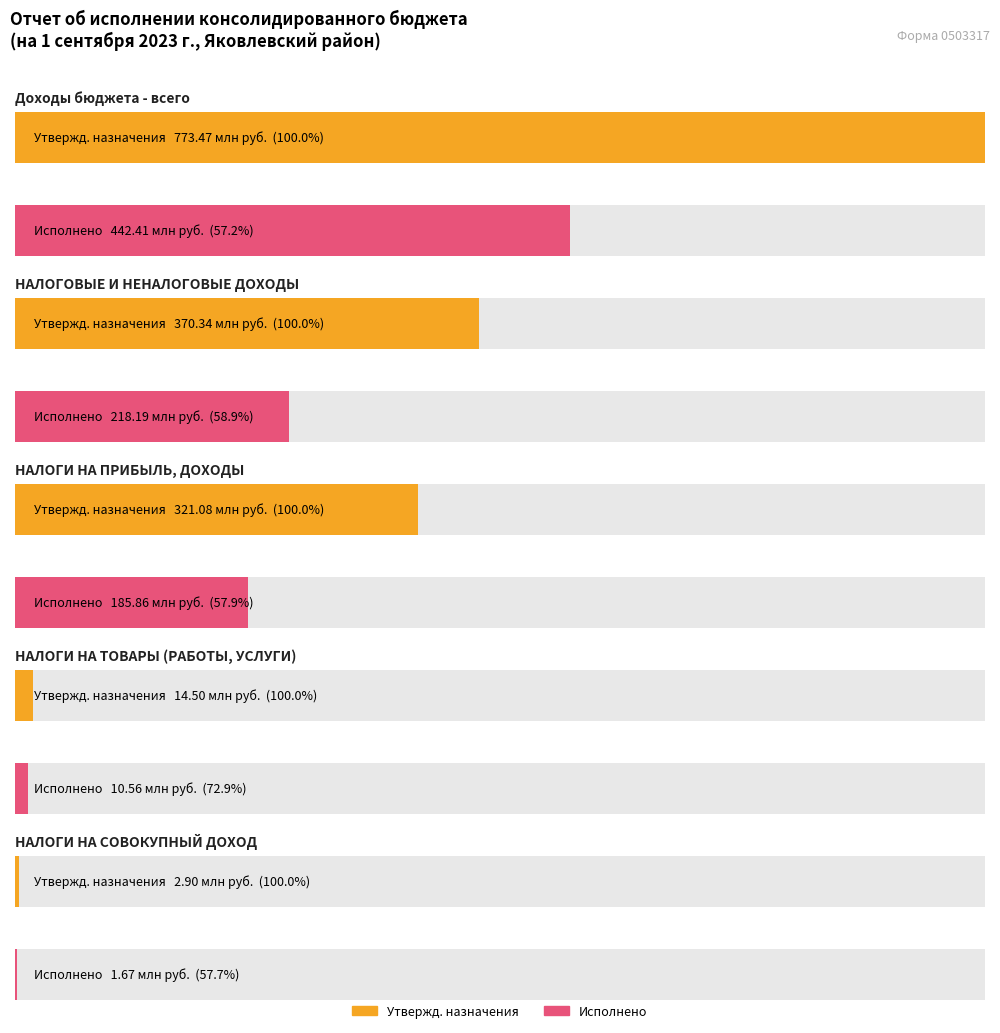

Rank the series by their average value, from lowest to highest.

Исполнено (консолидированный), Утвержденные бюджетные назначения (консолидированный)